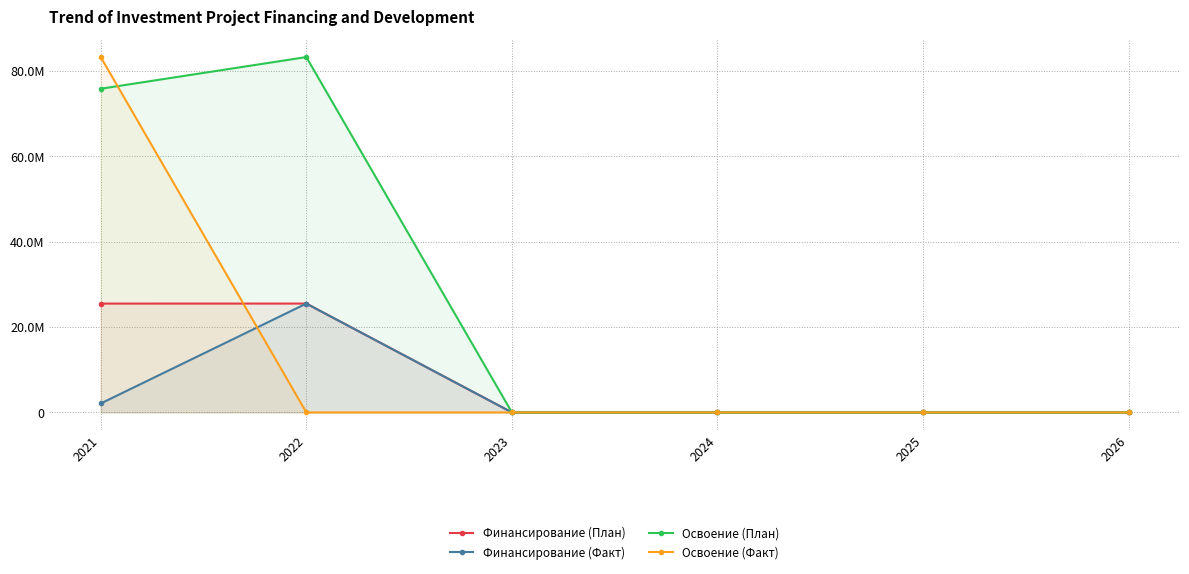

Does the chart display data point markers on the line(s)?

Yes